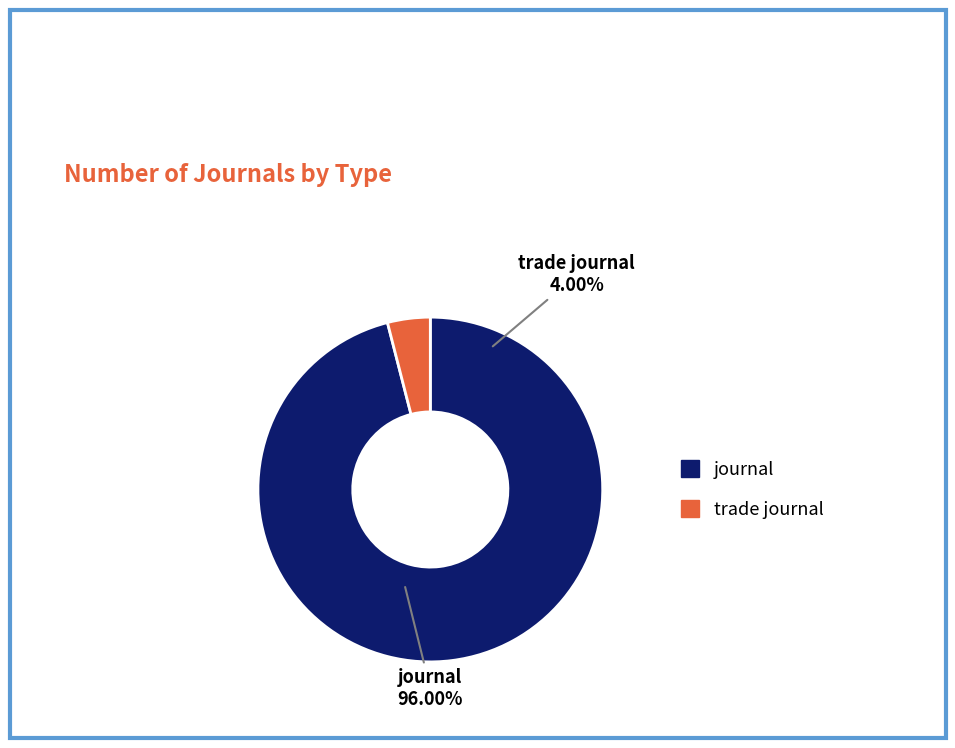

Which category has the smallest portion of the pie?

trade journal